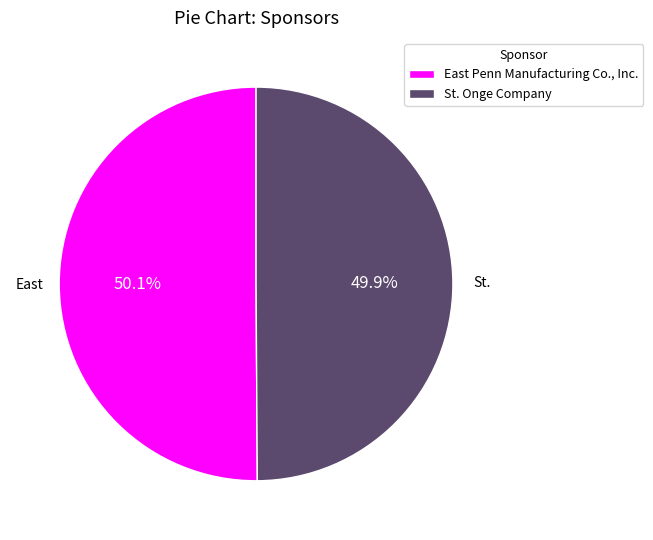

How many segments does this pie chart have?

2